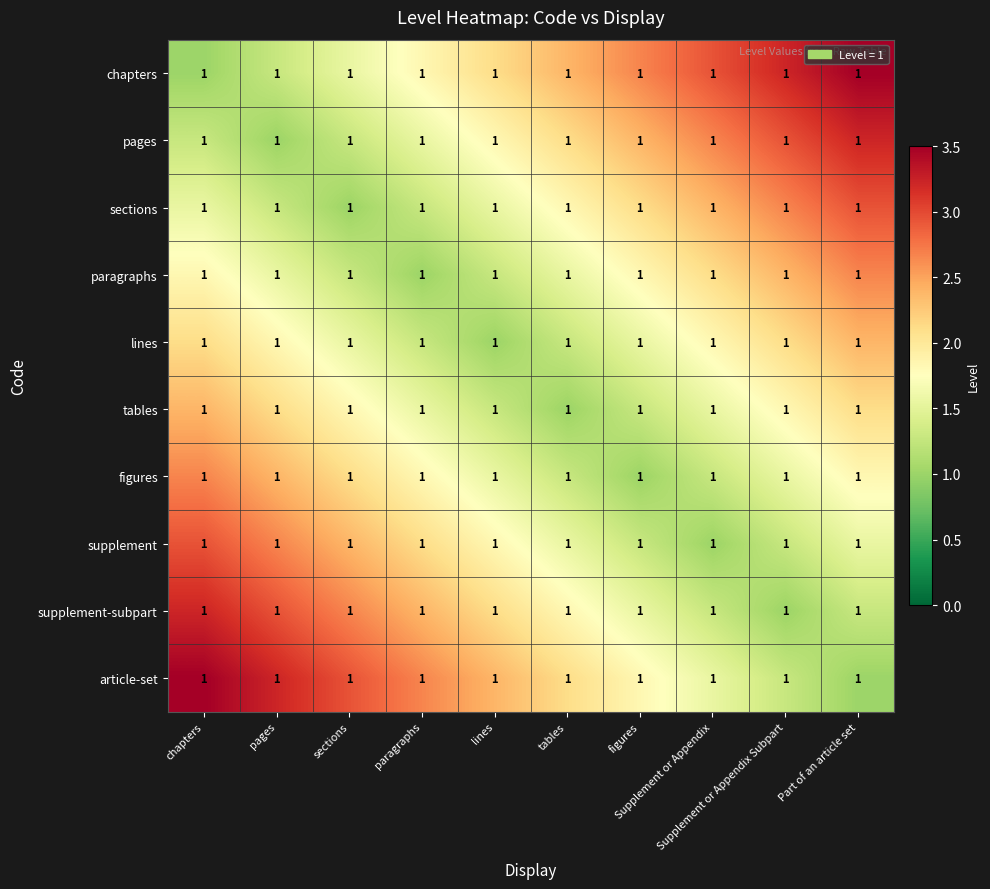

At which category is the sum across all series the highest?

chapters